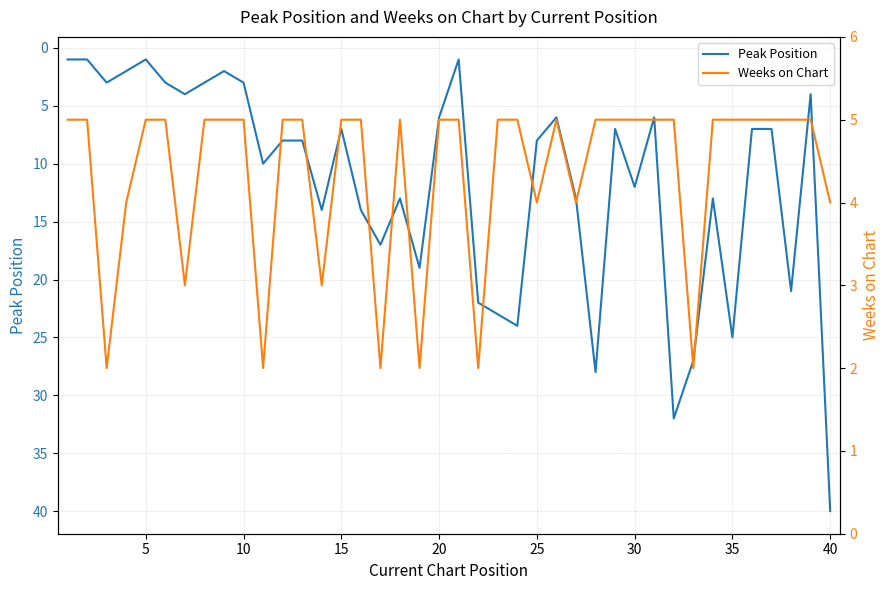

In Peak Position, how many points are lower than both neighbors (excluding endpoints)?

10